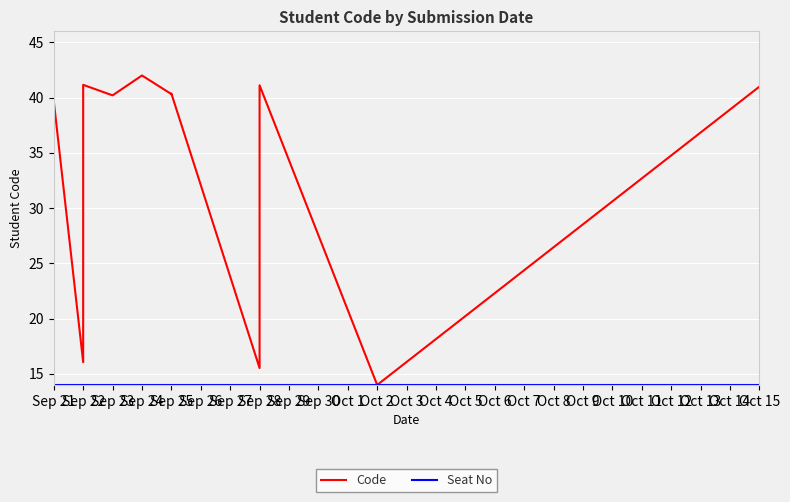

True or false: Seat No and Code cross at least once.

False